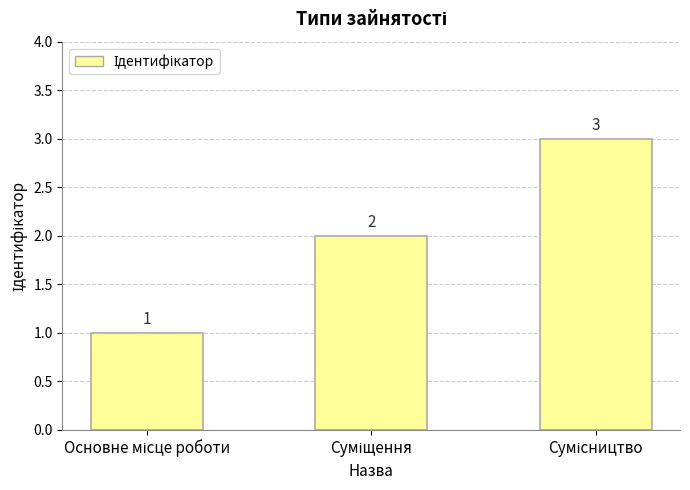

What is the value of the 3rd bar from the left?

3